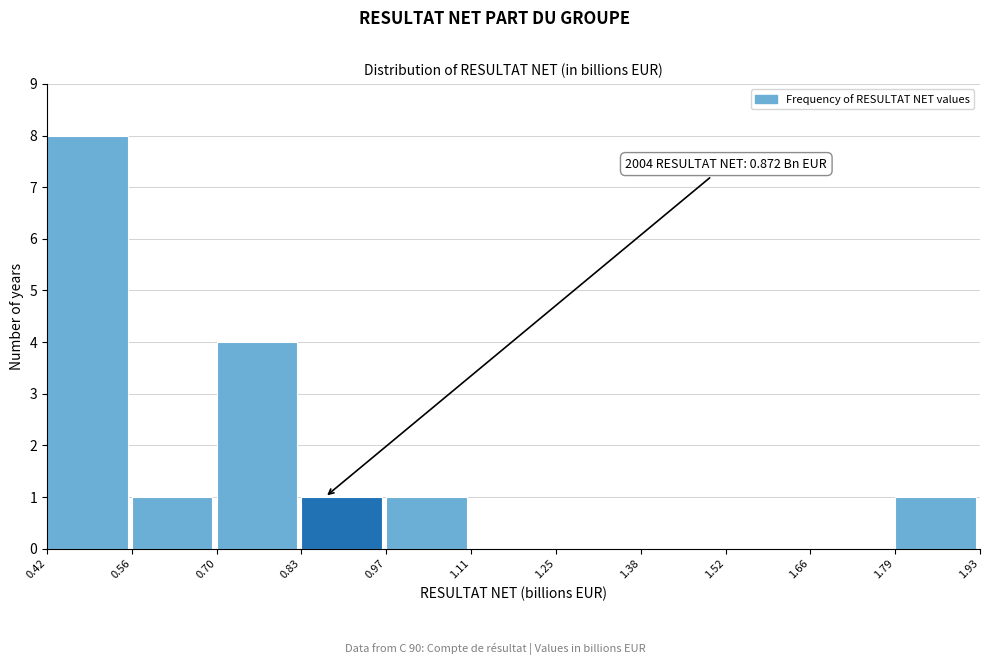

Which range on the x-axis has the tallest bar?

0.42 to 0.56